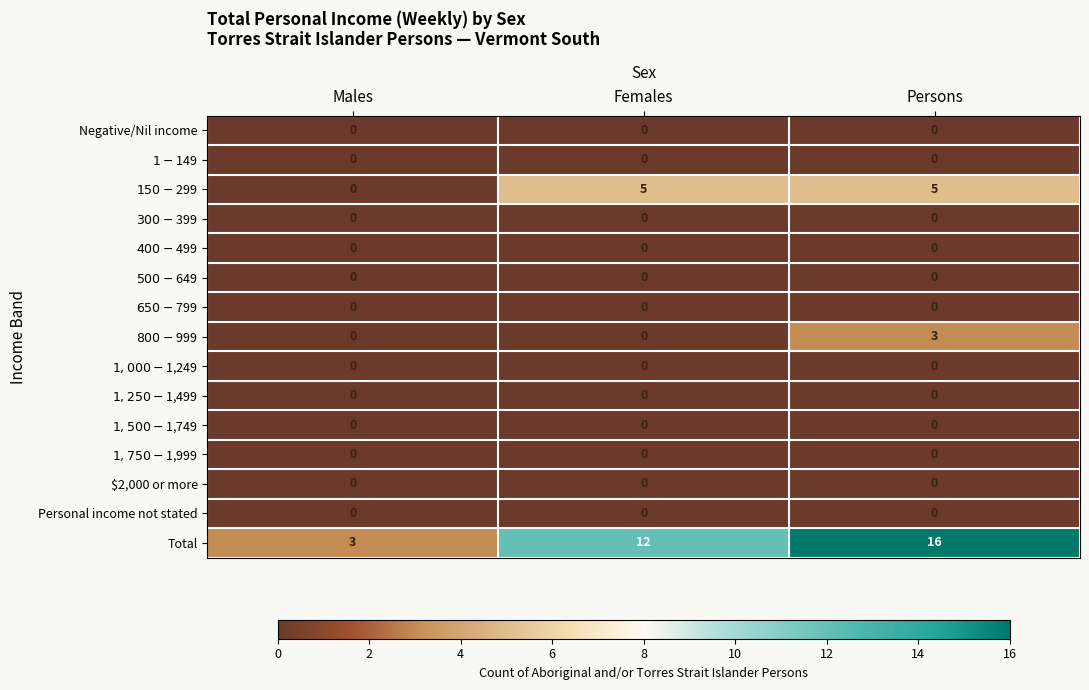

What is the difference between the highest and lowest values at Males?

3